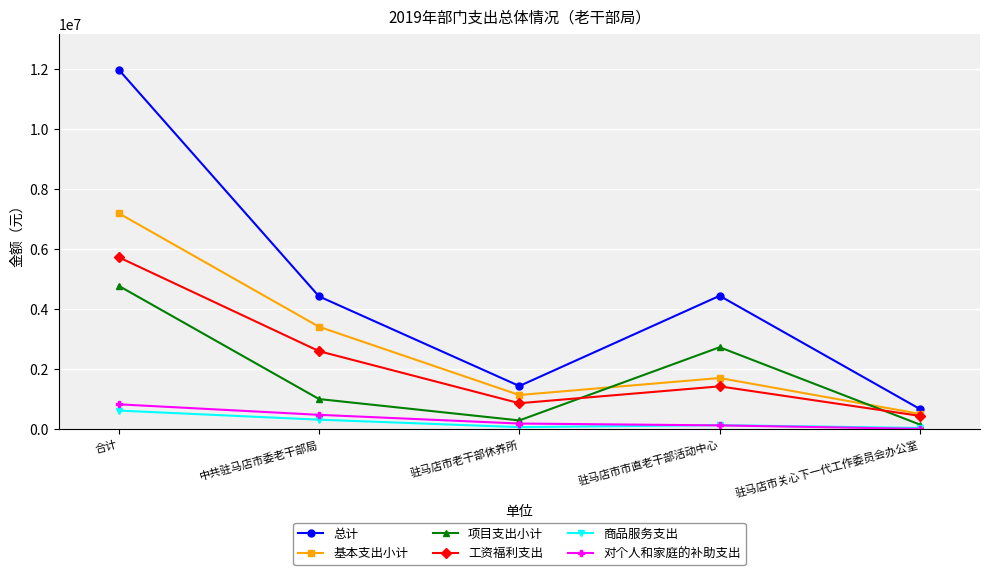

Which series has the largest range (max minus min)?

总计